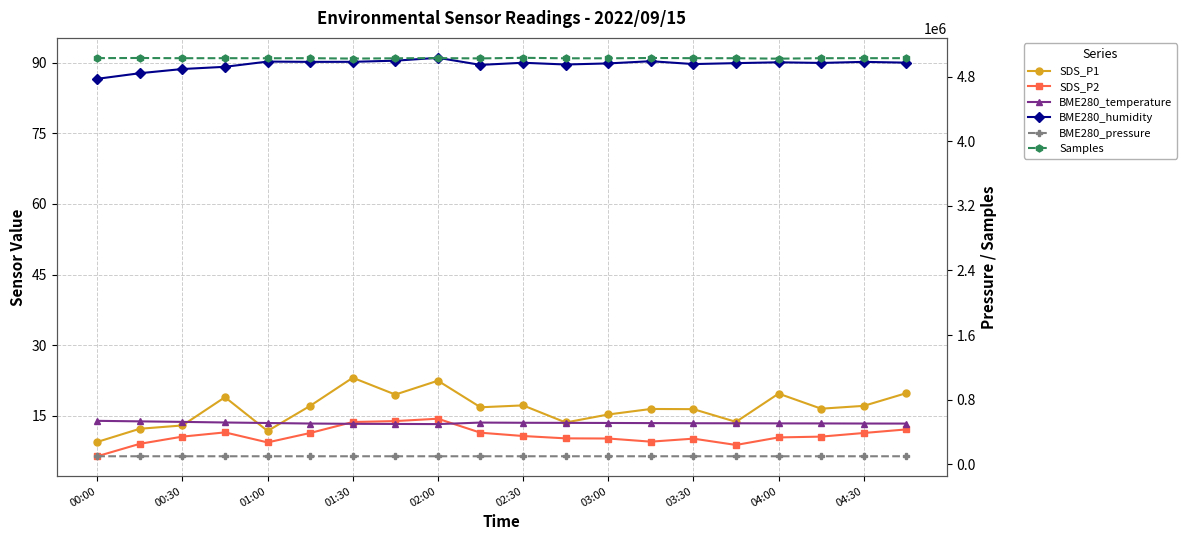

Read the BME280_humidity value at 03:30.

89.7